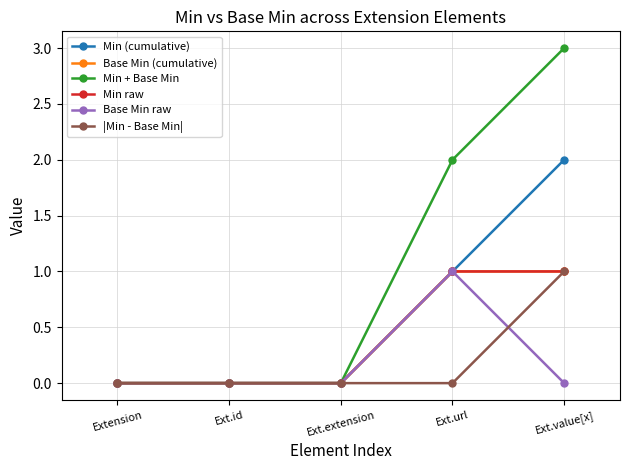

True or false: Base Min raw has a value of 1 at Ext.url.

True